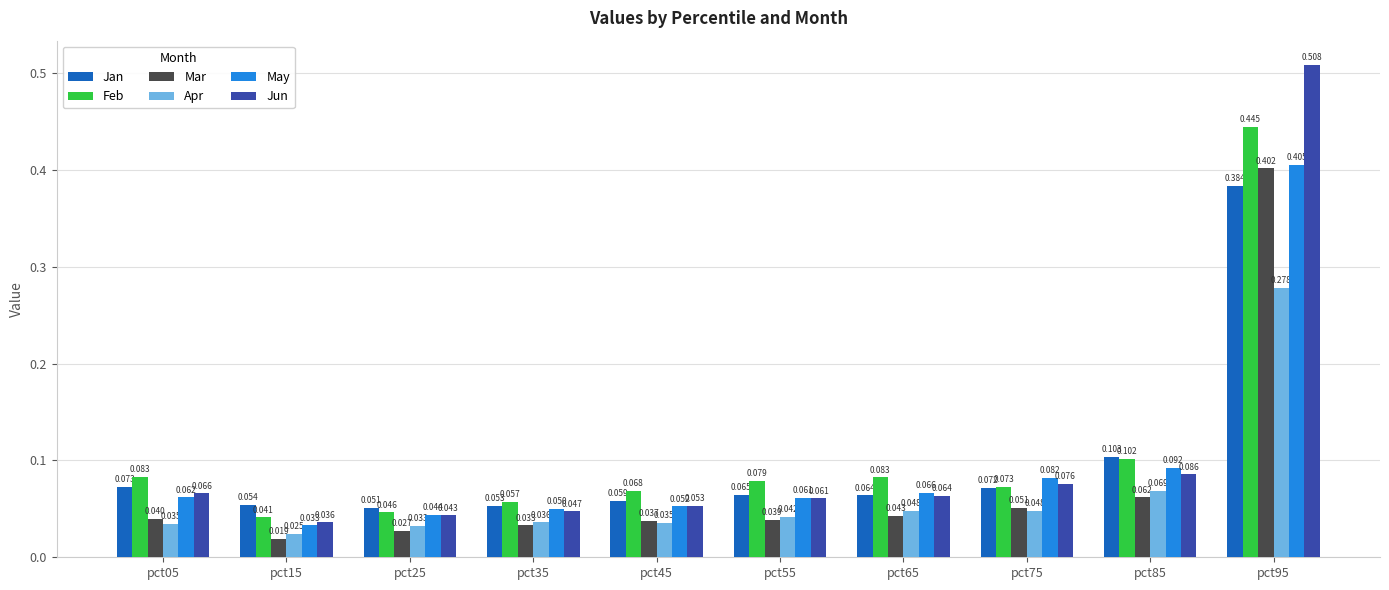

List the series in order of their peak value, highest first.

Jun, Feb, May, Mar, Jan, Apr